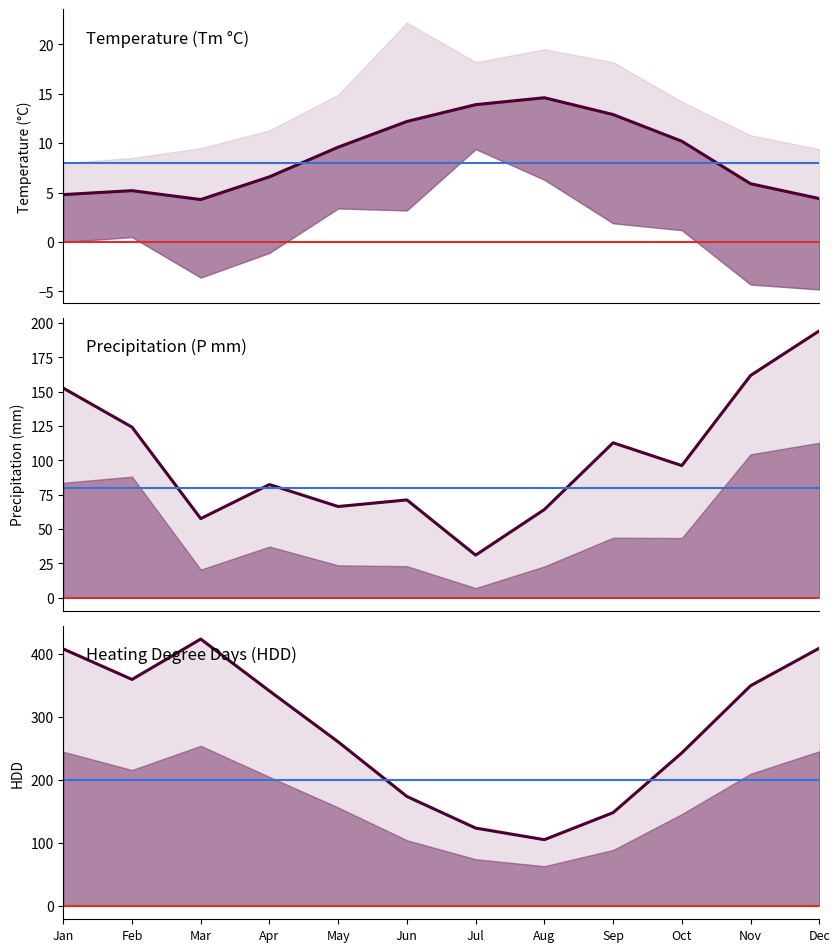

At Jan, list the series in order from smallest to largest.

Tm, P, HDD